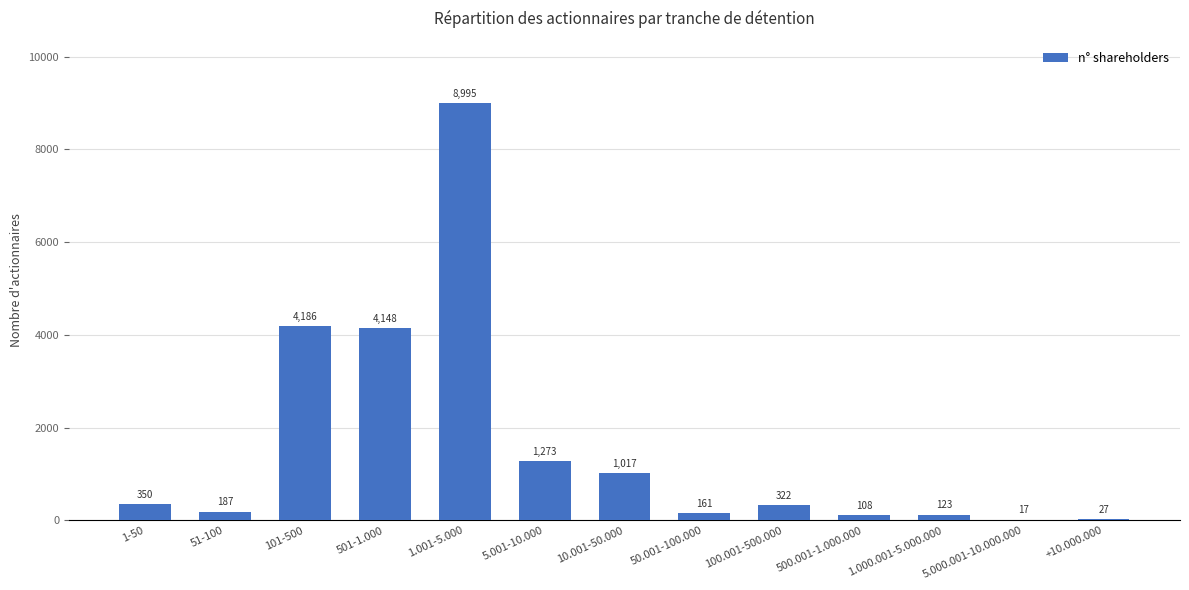

Reading right to left, list all the values displayed in this chart.

+10.000.000=27	5.000.001-10.000.000=17	1.000.001-5.000.000=123	500.001-1.000.000=108	100.001-500.000=322	50.001-100.000=161	10.001-50.000=1017	5.001-10.000=1273	1.001-5.000=8995	501-1.000=4148	101-500=4186	51-100=187	1-50=350